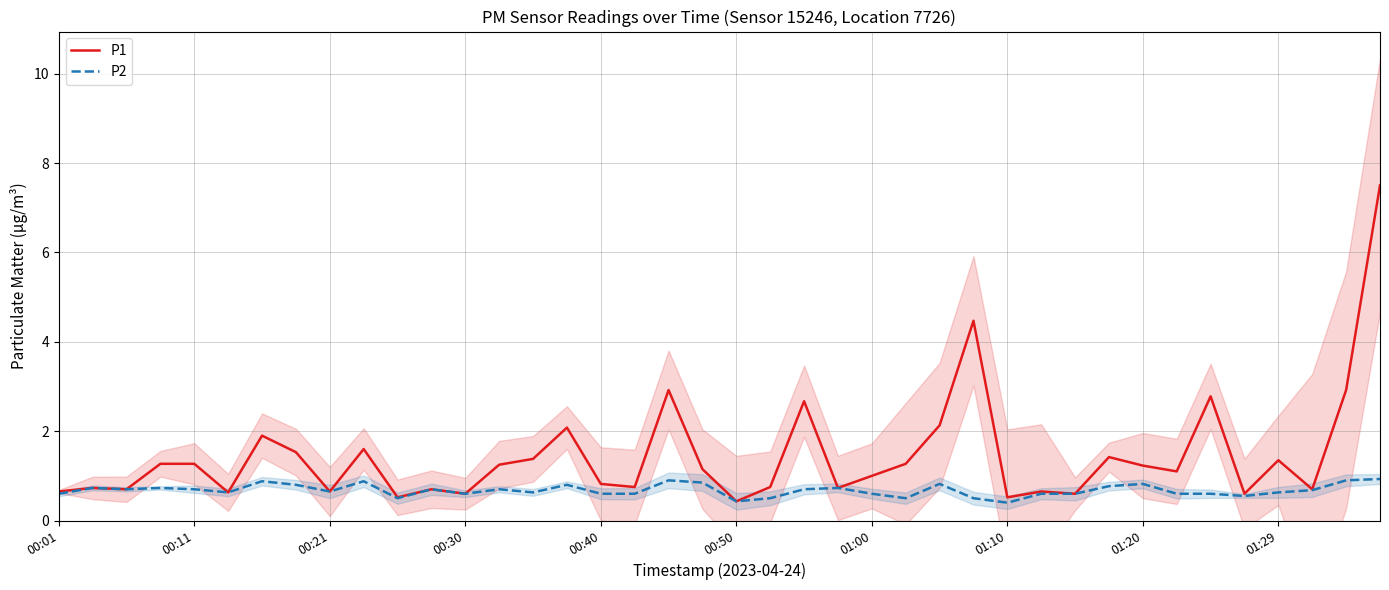

What is the sum of all P2 values?

27.0